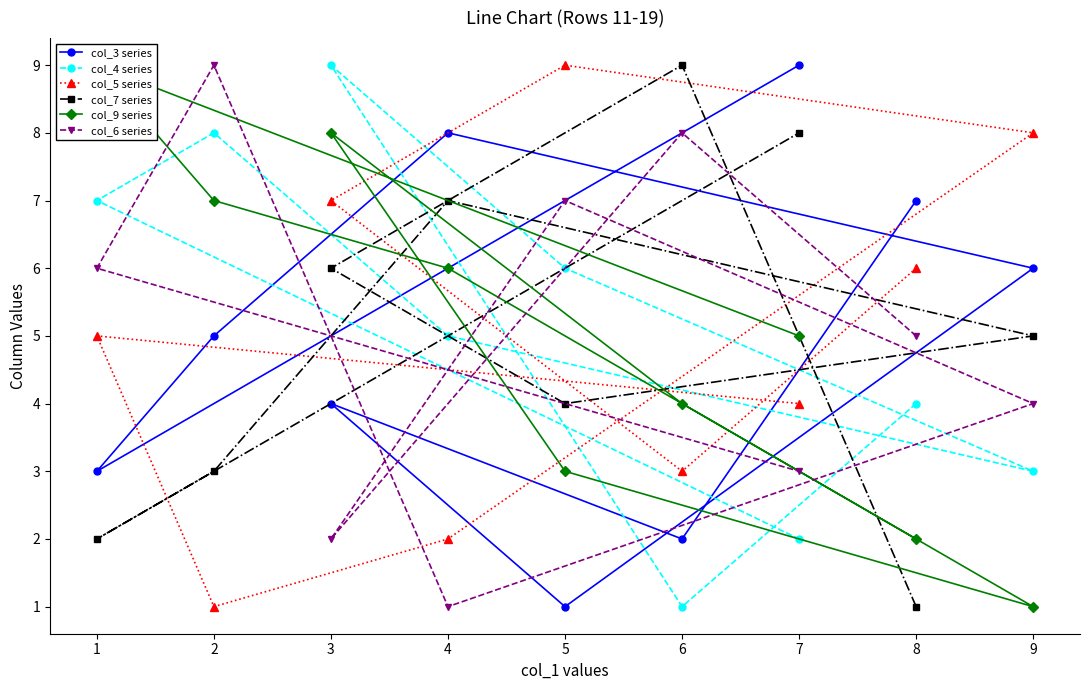

The col_5 series series shows 1 at 8. True or false?

False